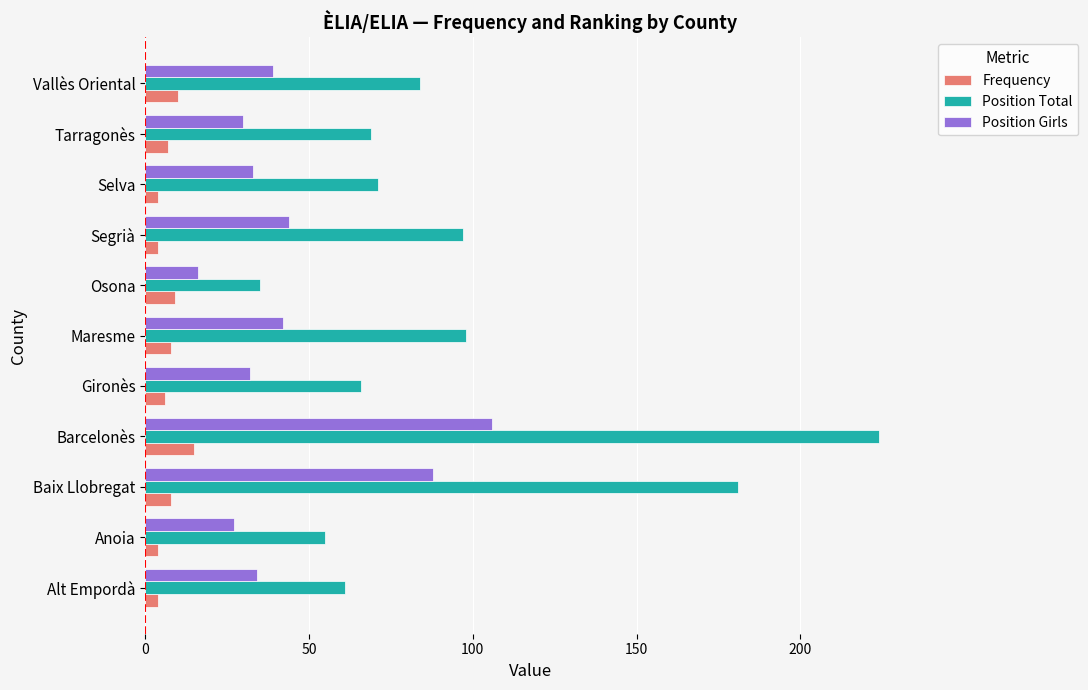

At which category is the sum across all series the highest?

Barcelonès